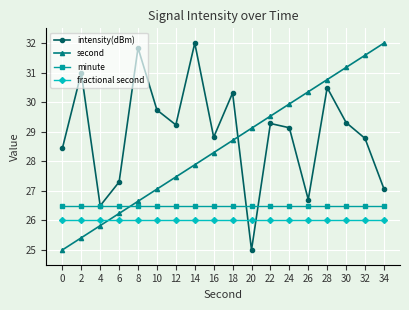

List the labels in order of second value, smallest first.

0, 2, 4, 6, 8, 10, 12, 14, 16, 18, 20, 22, 24, 26, 28, 30, 32, 34